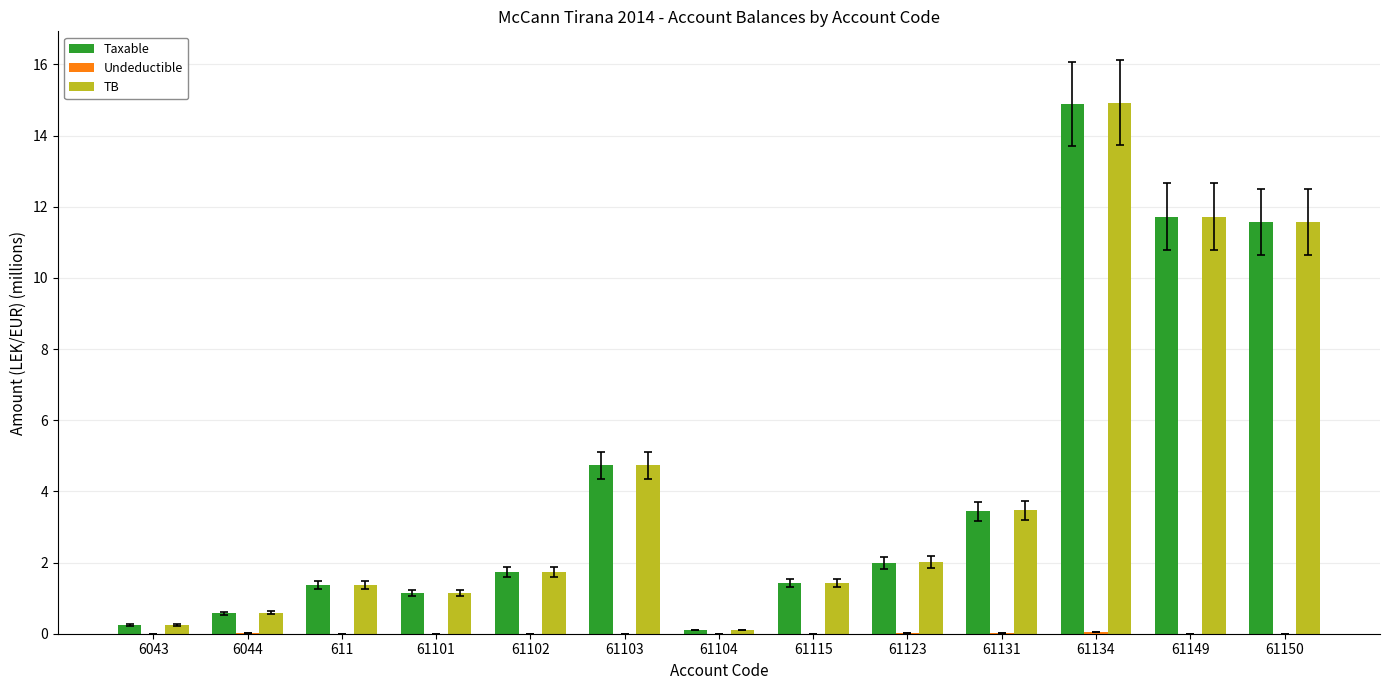

Between 61101 and 61103, which series saw the biggest shift?

TB